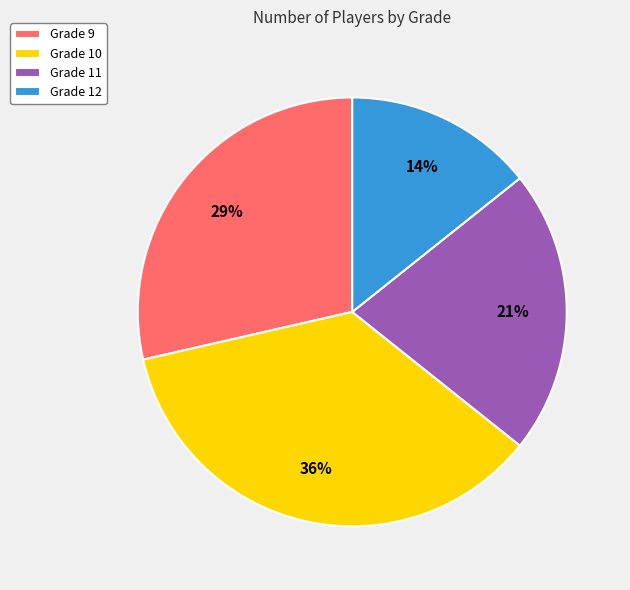

What percentage is the Grade 12 slice, to the nearest percent?

14%